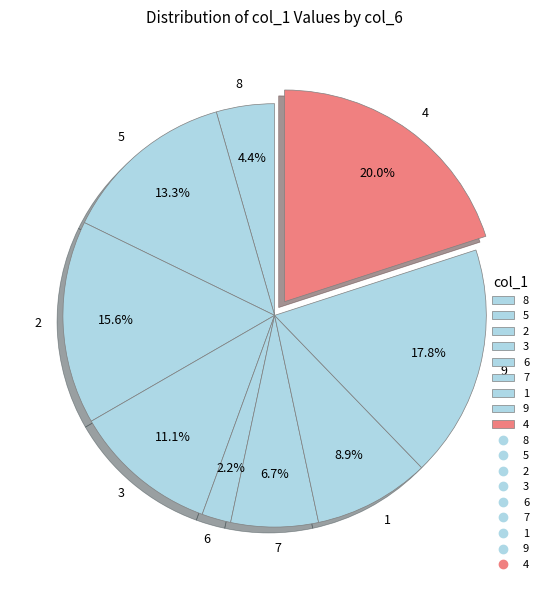

Does any single category account for the majority?

No